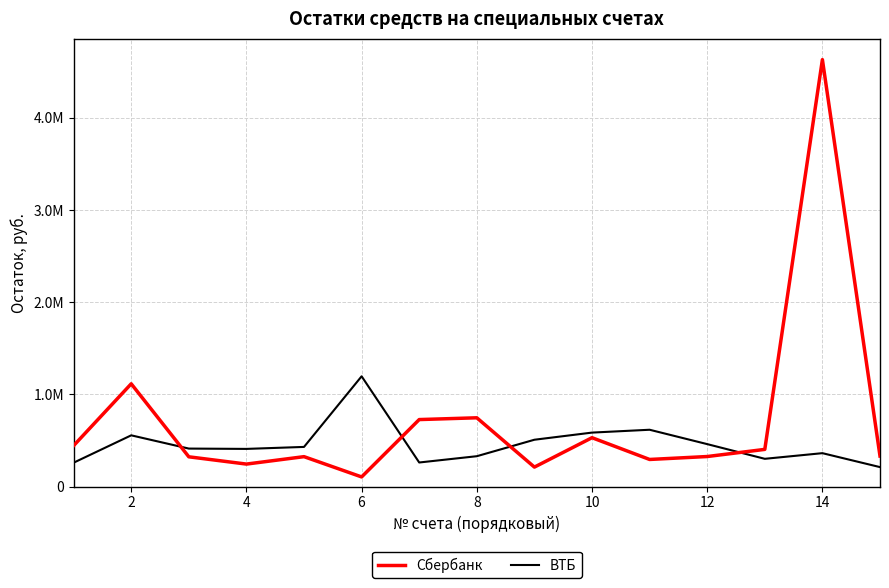

What is the difference between the maximum and second lowest values in the ВТБ series?

937173.7